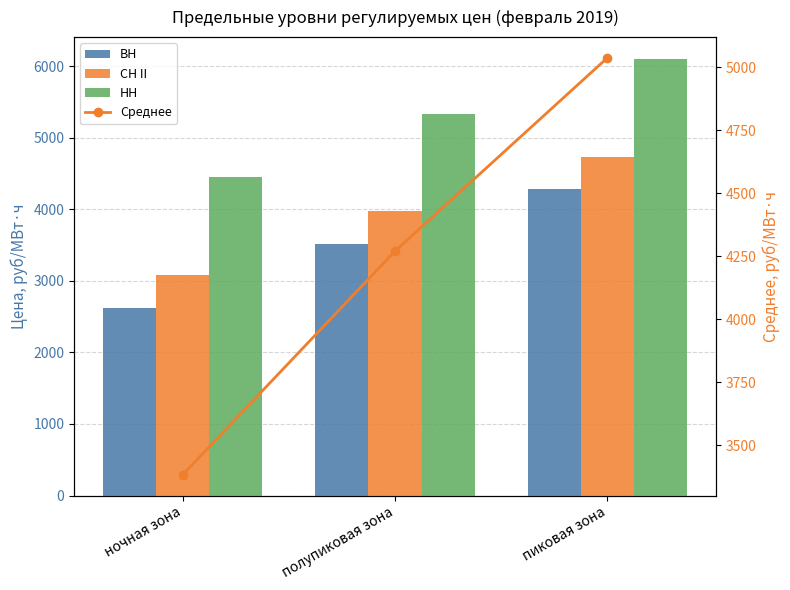

How many data points does each series have?

3